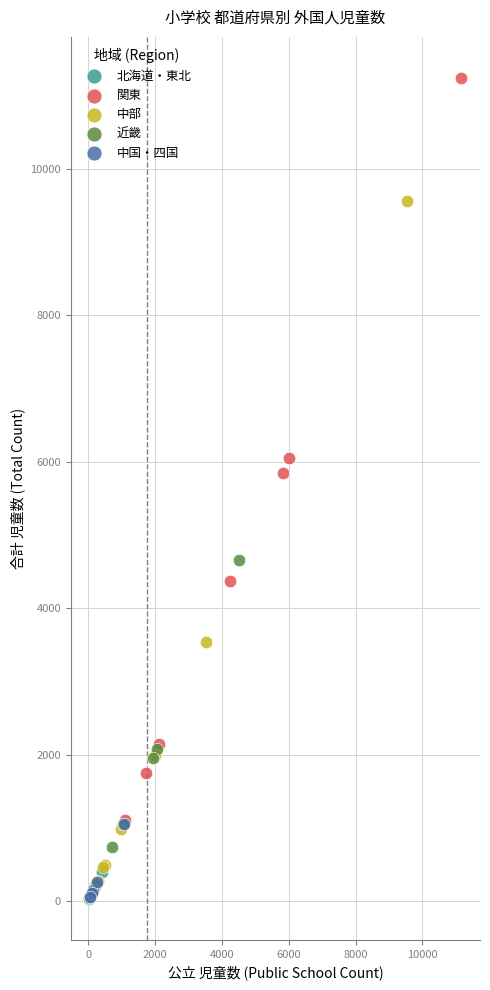

Which series reaches the maximum Y coordinate?

関東